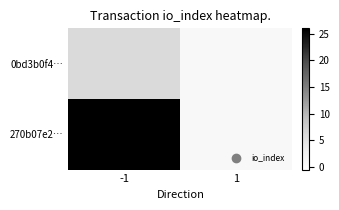

At which category is the sum across all series the highest?

-1